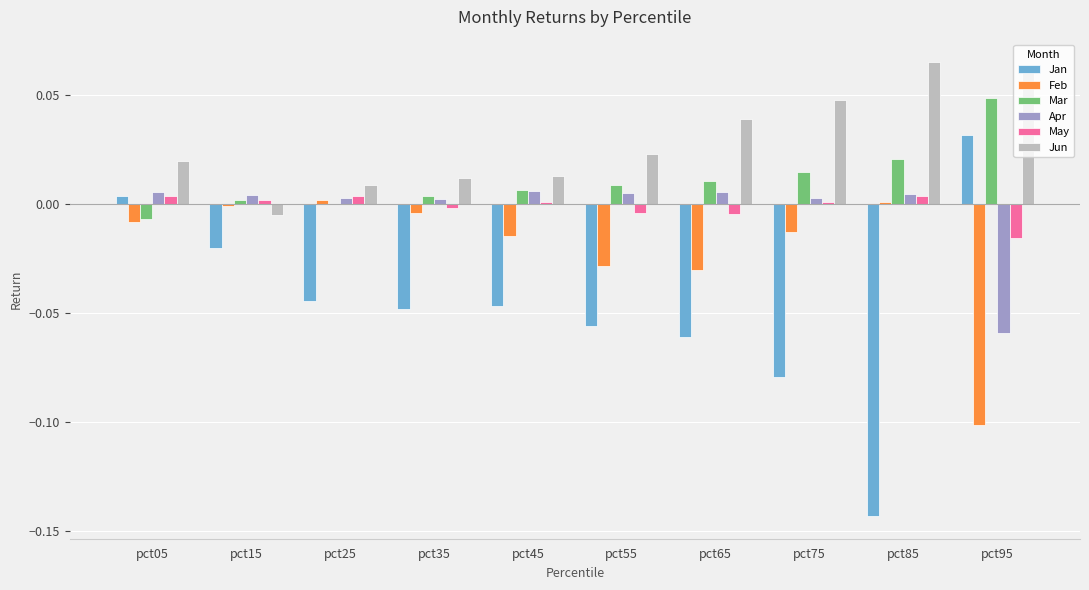

What is the sum of all Jun values?

0.3